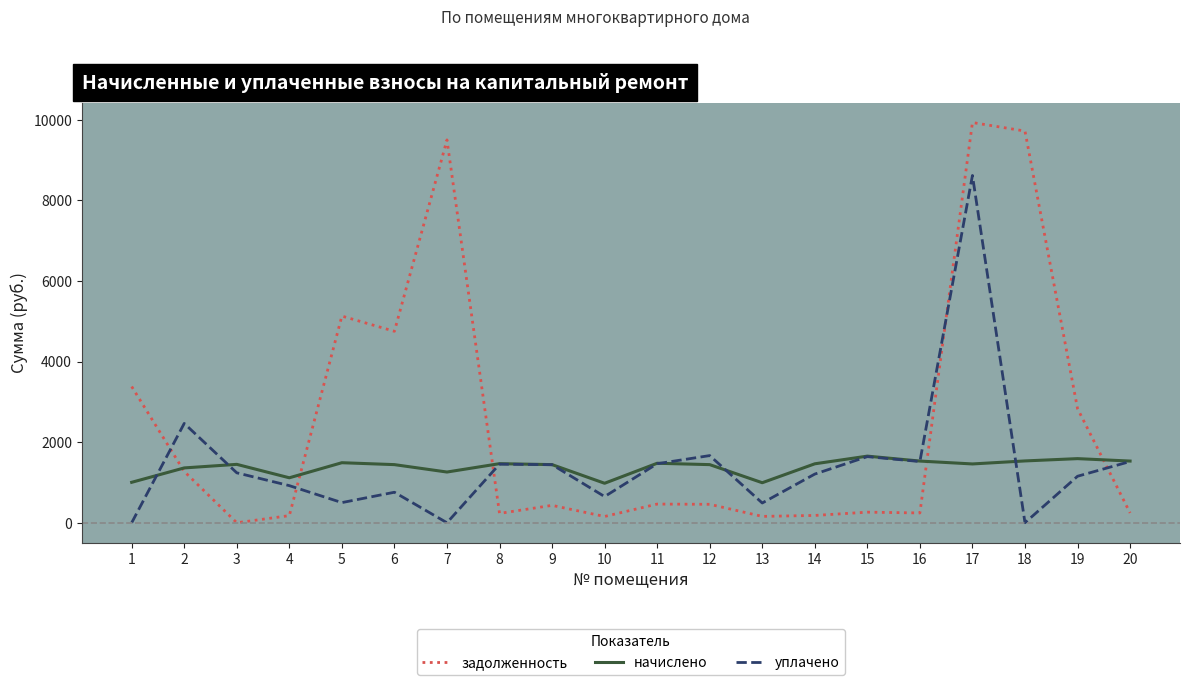

Is the value of уплачено at 14 greater than the value of задолженность at 7?

No